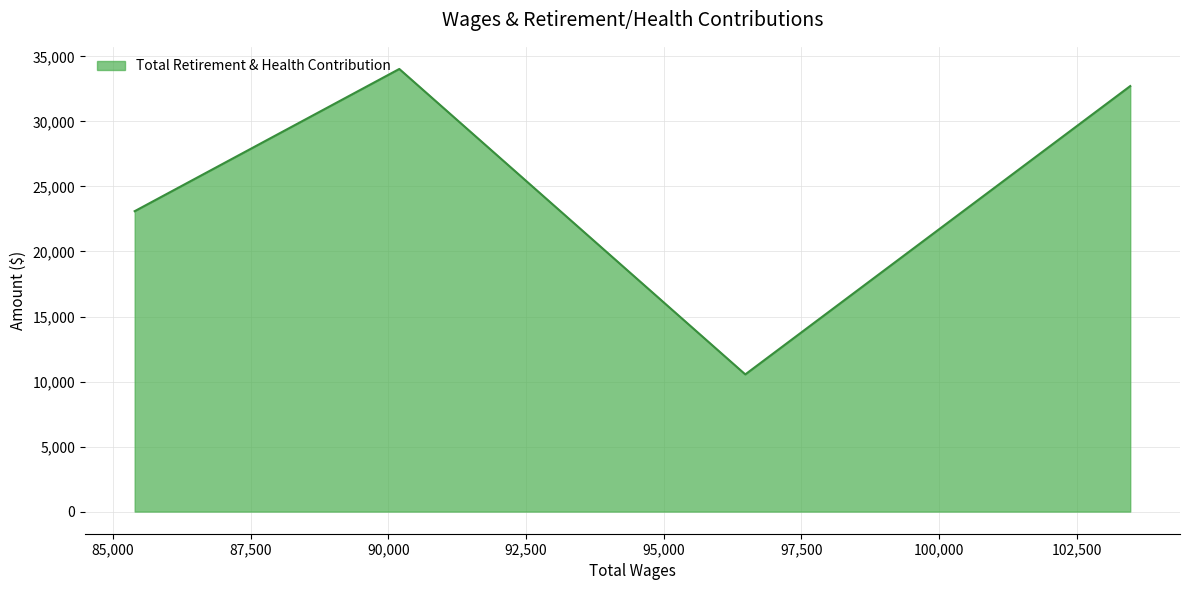

How many series are shown in this chart?

1